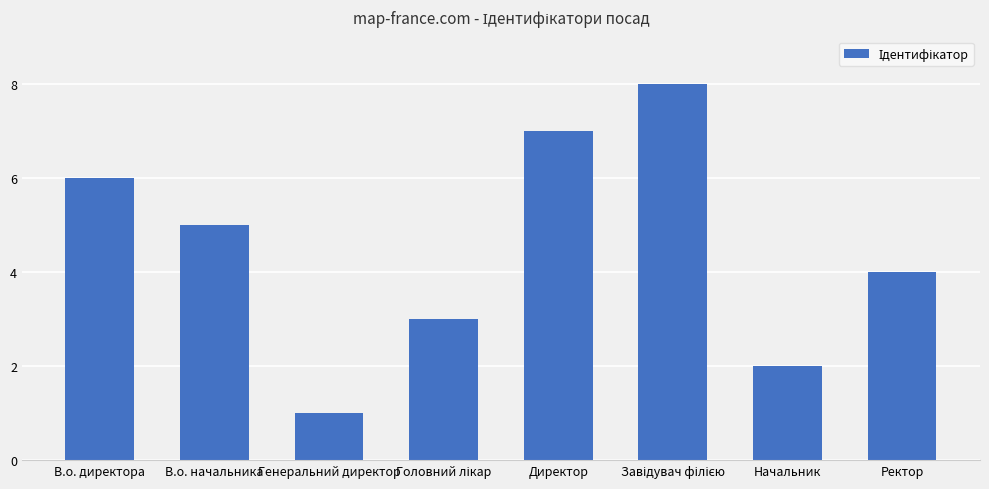

What is the sum of the values at В.о. начальника and Ректор?

9